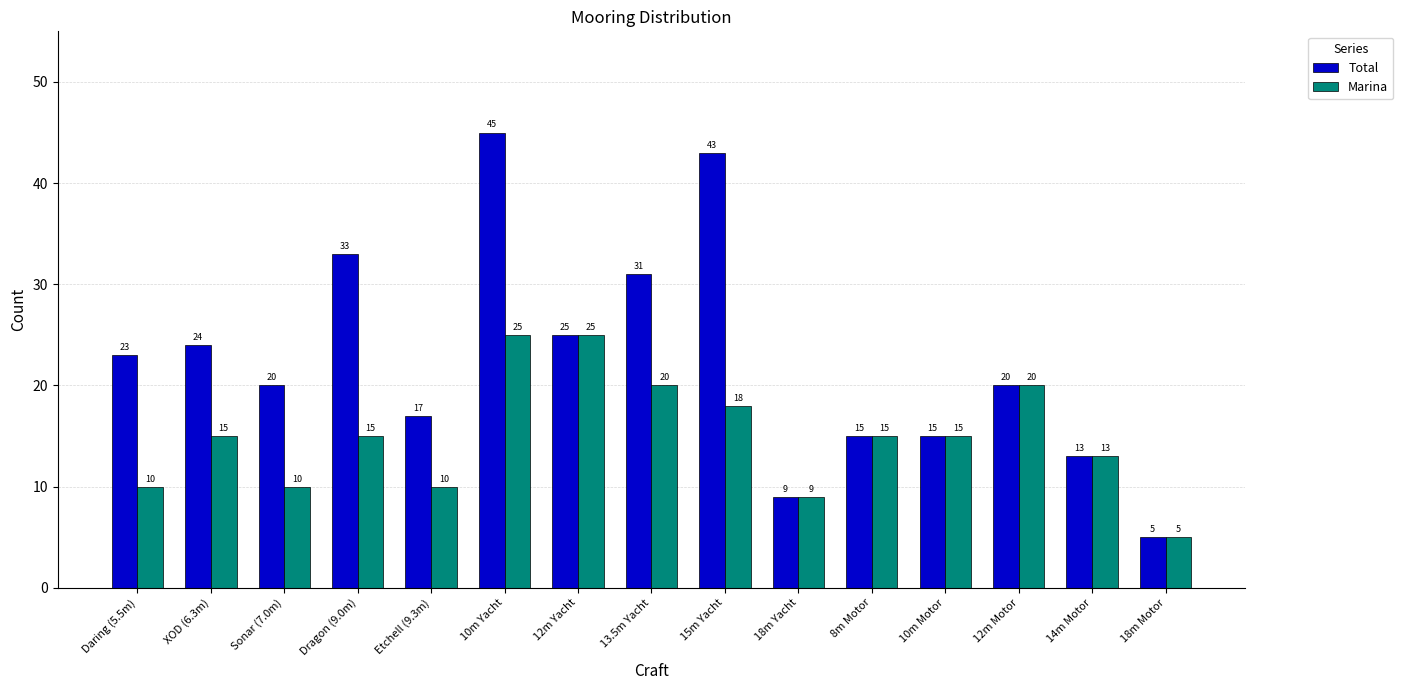

What is the sum of all Marina values?

225